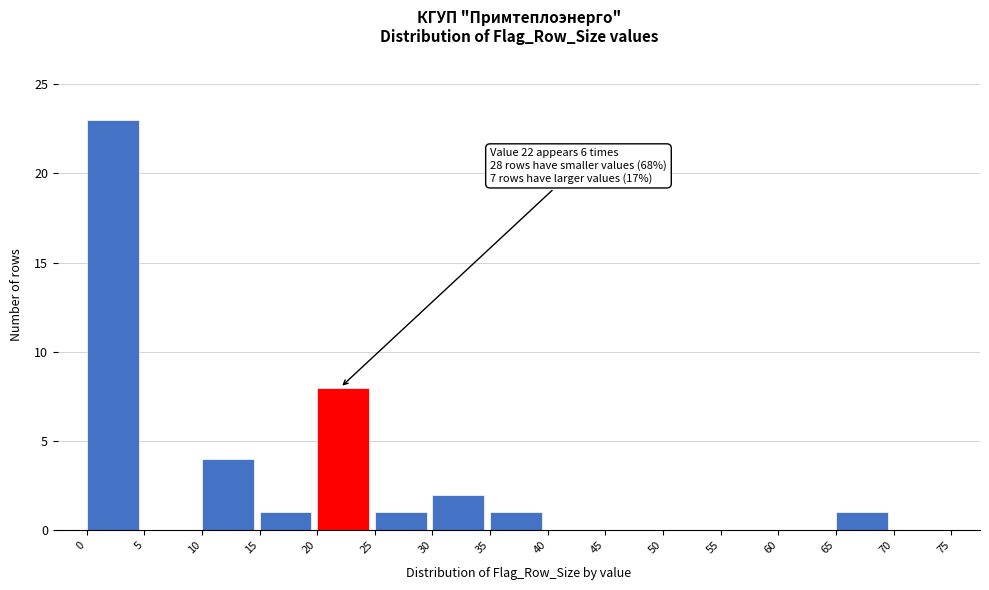

Over which range of the x-axis is the bar tallest?

0 to 5